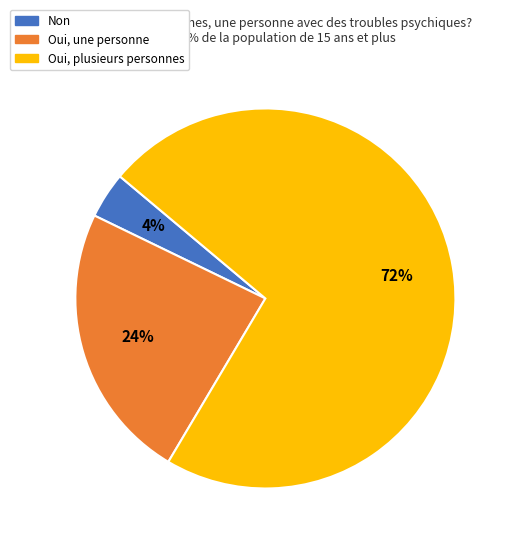

To the nearest percent, what is the difference between the largest and smallest slice percentages?

68%